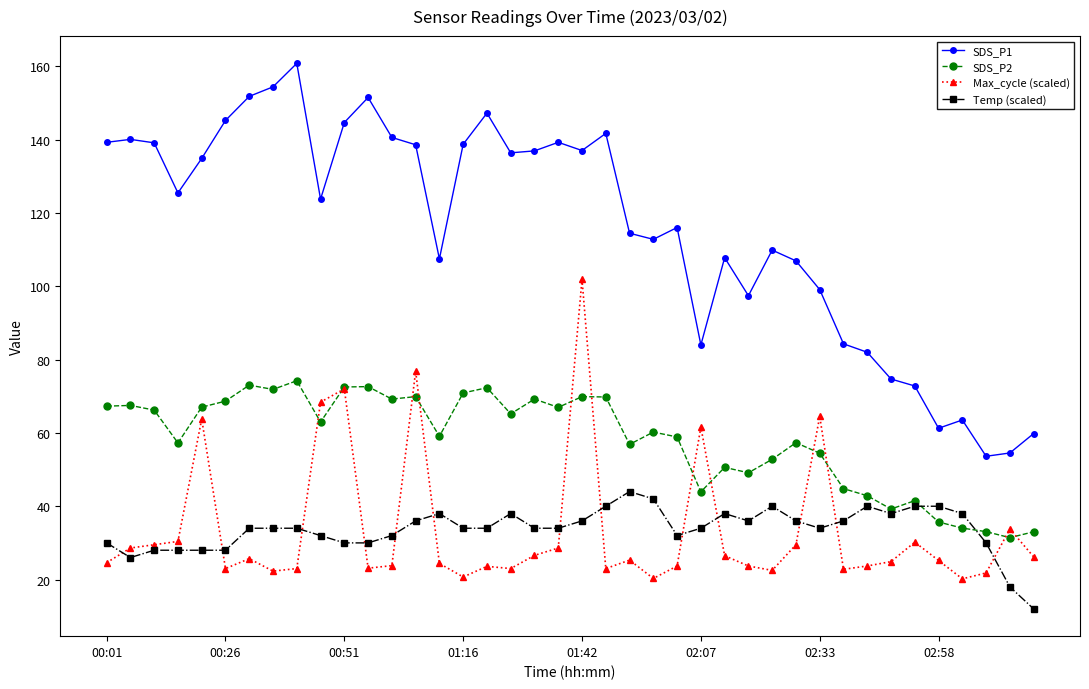

True or false: SDS_P1 and Temp (scaled) cross at least once.

False